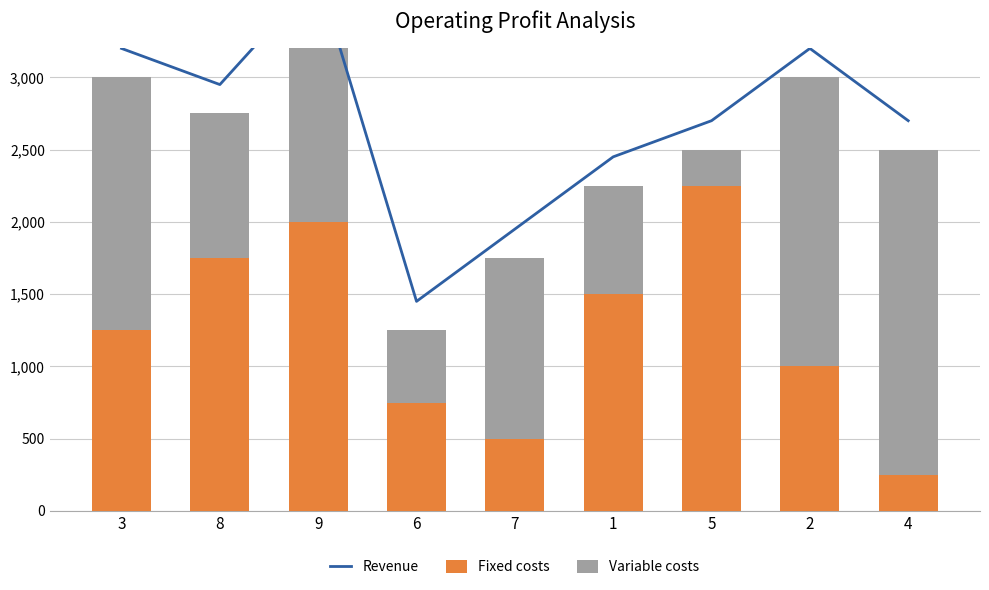

At which label does Revenue first exceed 2700?

3